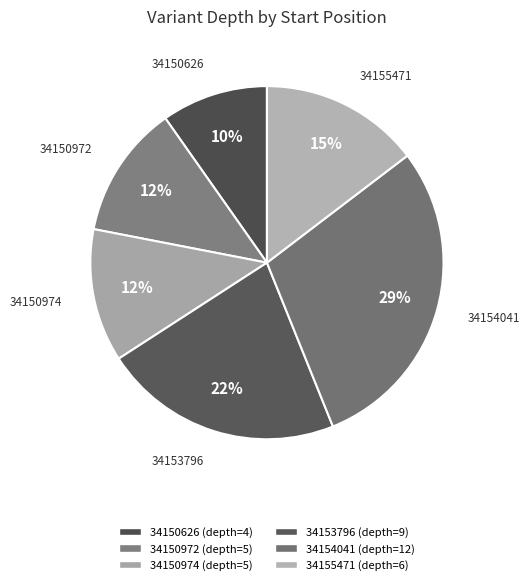

To the nearest percent, what is the combined percentage of 34150974 and 34150972?

24%